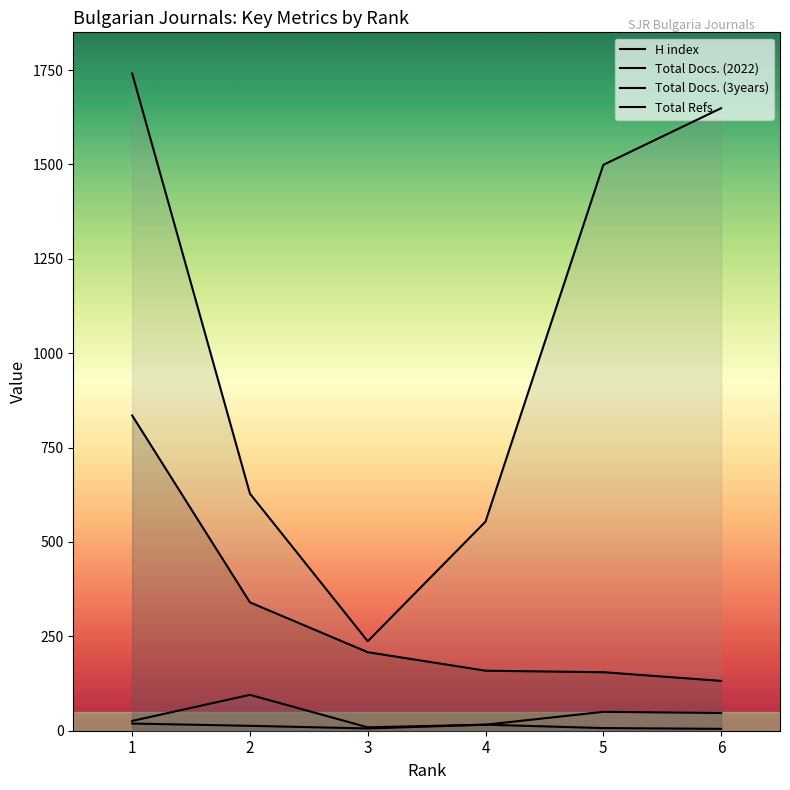

What is the average value of the Total Docs. (3years) series?

40